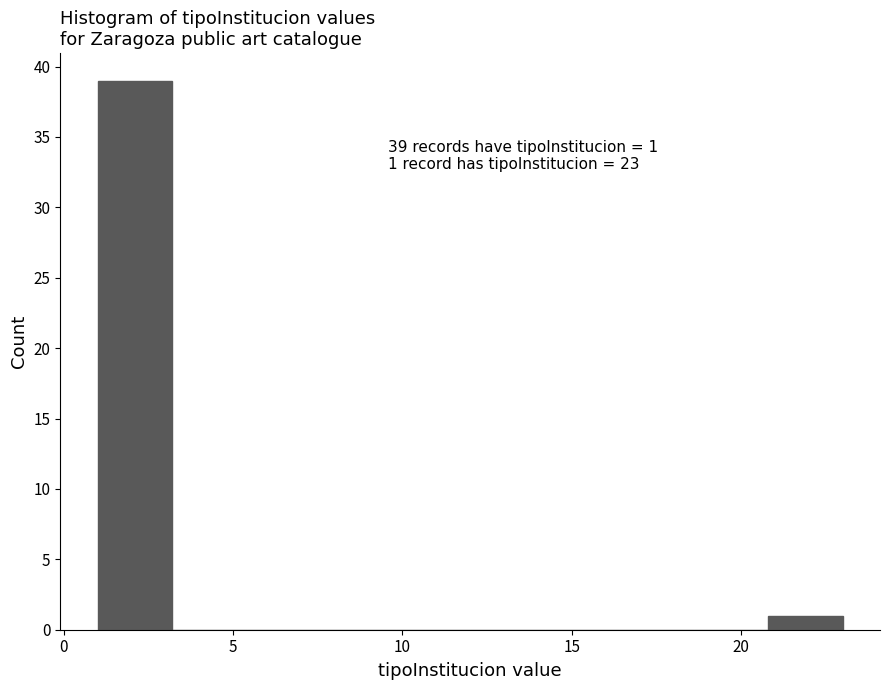

Which range on the x-axis has the tallest bar?

1.0 to 3.2